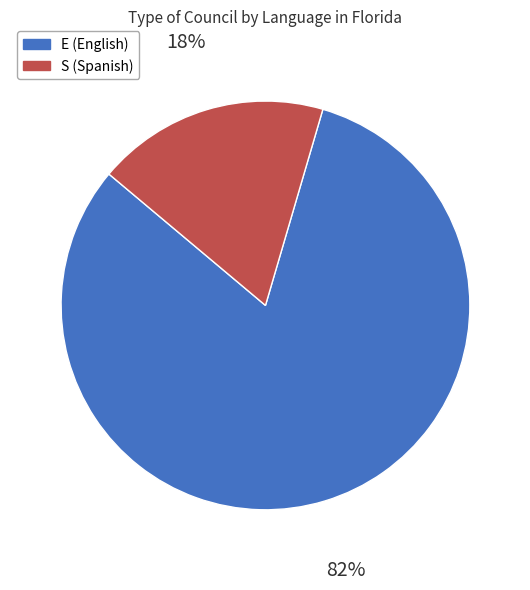

Combined, do S (Spanish) and E (English) account for over 50%?

Yes